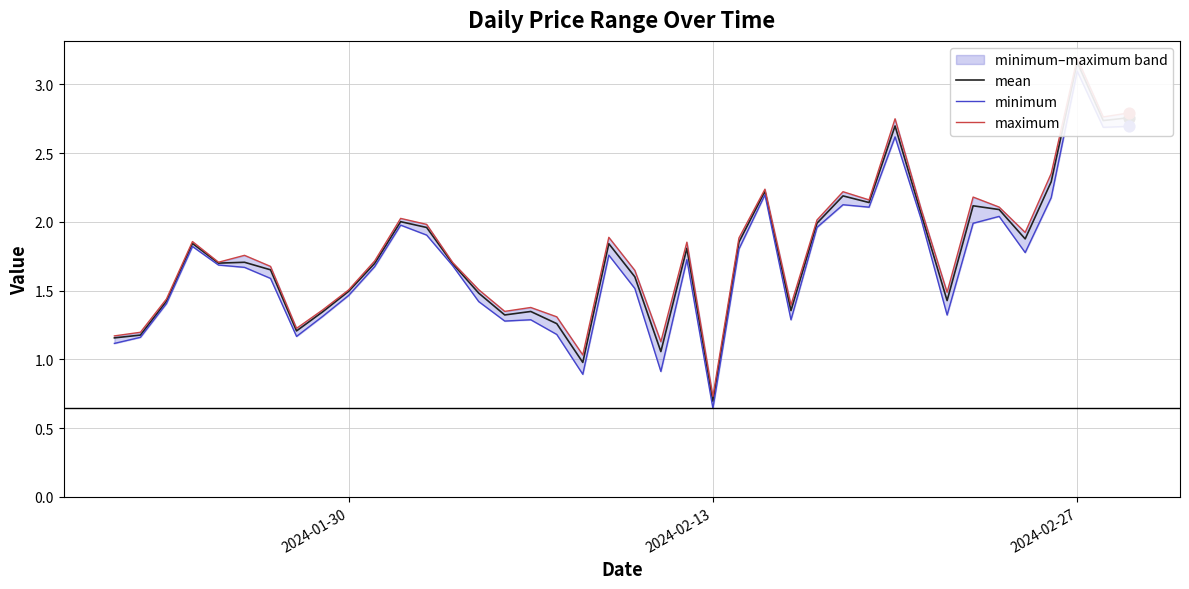

What are all the series names shown in the legend?

mean, minimum, maximum